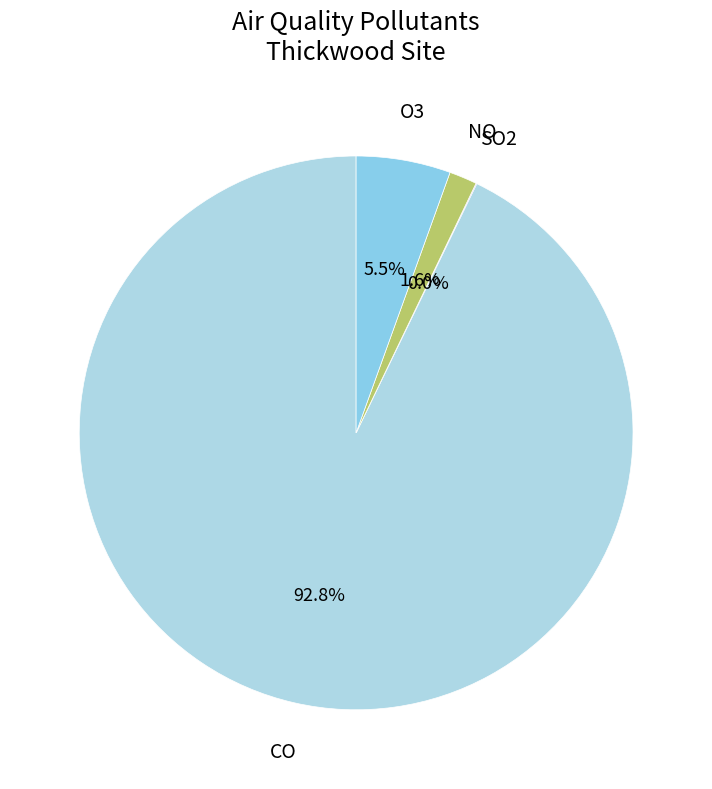

To the nearest percent, what portion does CO represent?

93%